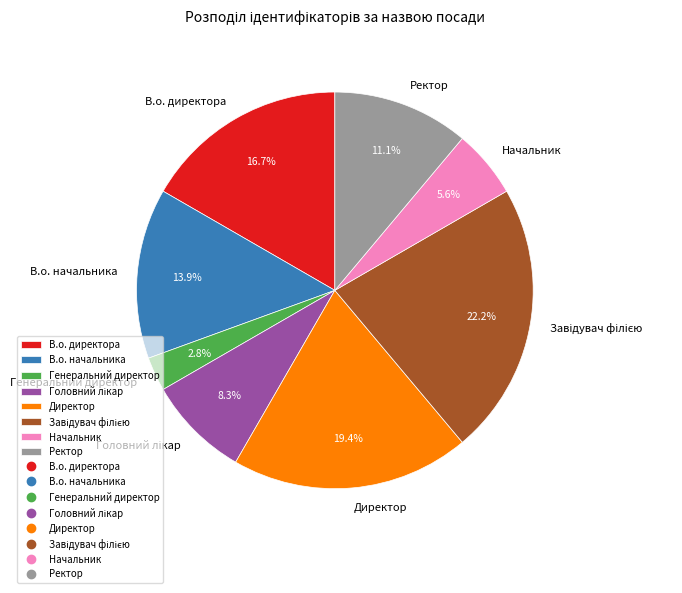

Combined, what portion of the pie is В.о. директора and В.о. начальника?

30.6%